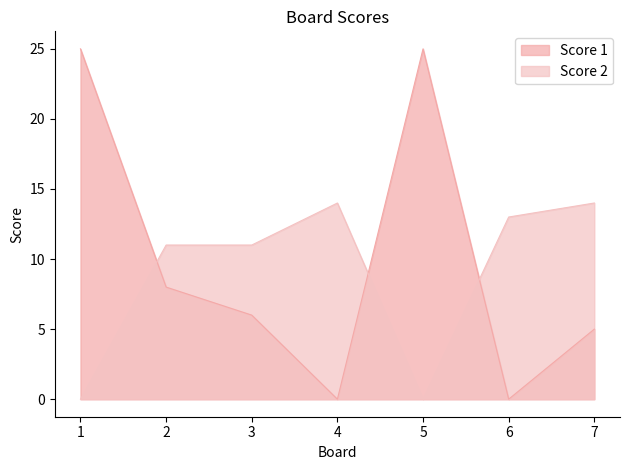

What is the difference between the Score 2 values at 1 and 6?

13